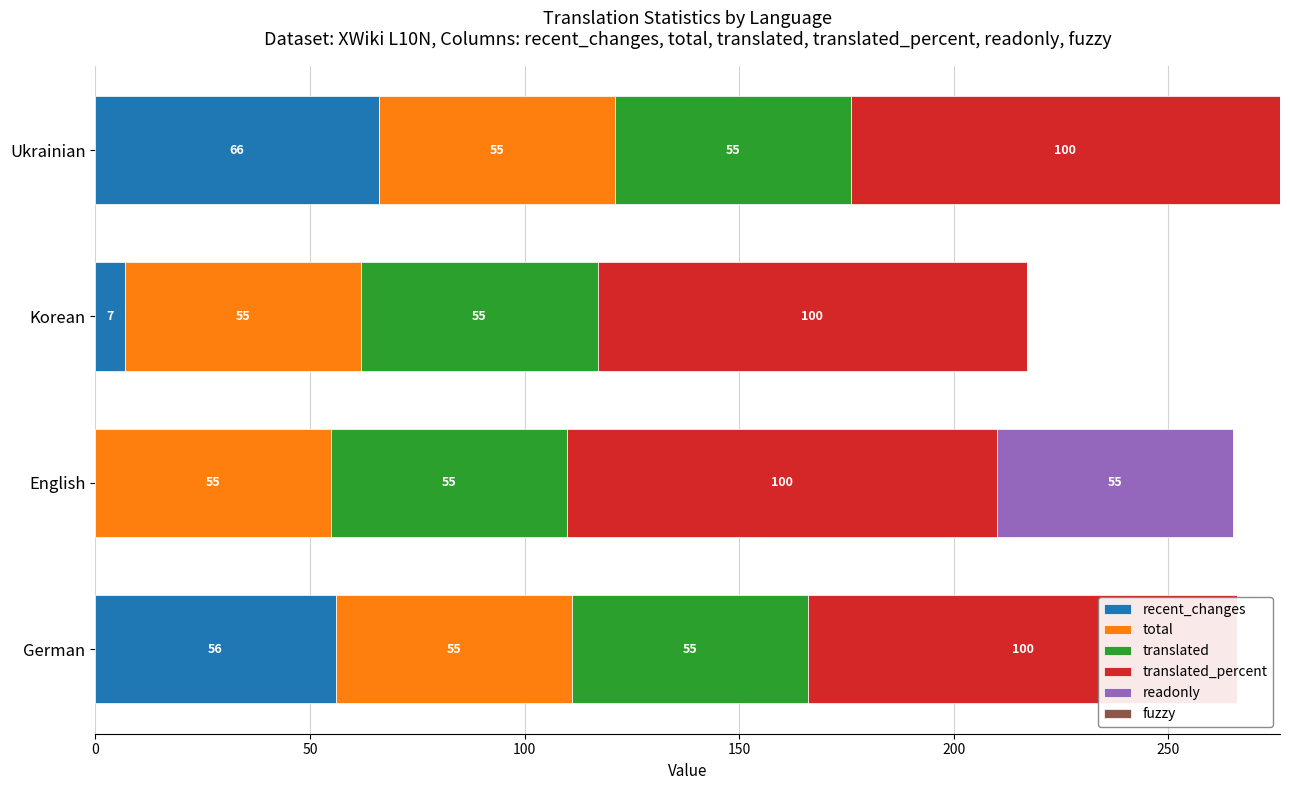

Between 0 and 150, which series saw the biggest shift?

recent_changes